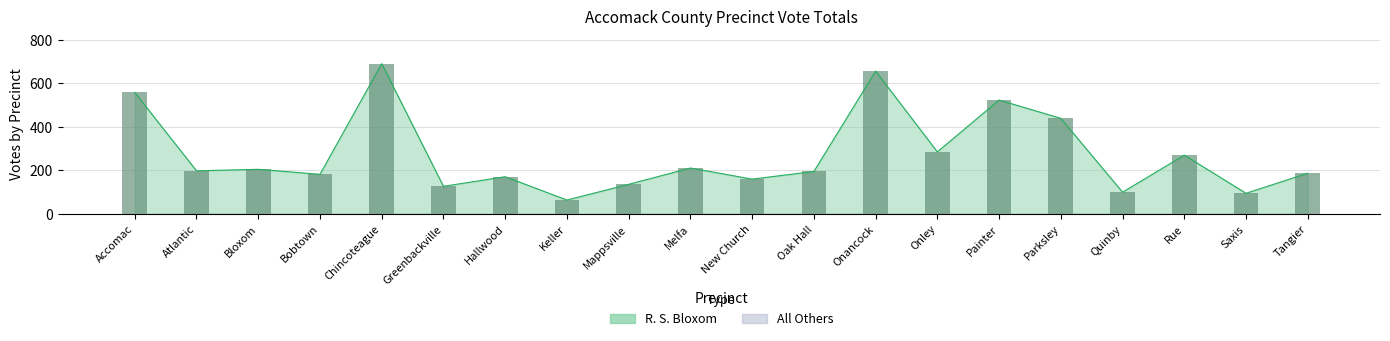

The value at Atlantic is 40. True or false?

False